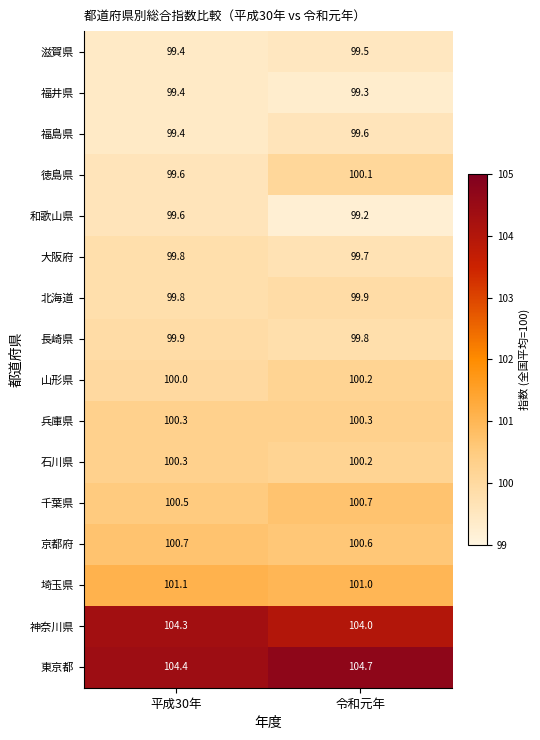

Rank the categories by 千葉県 value from lowest to highest.

平成30年, 令和元年